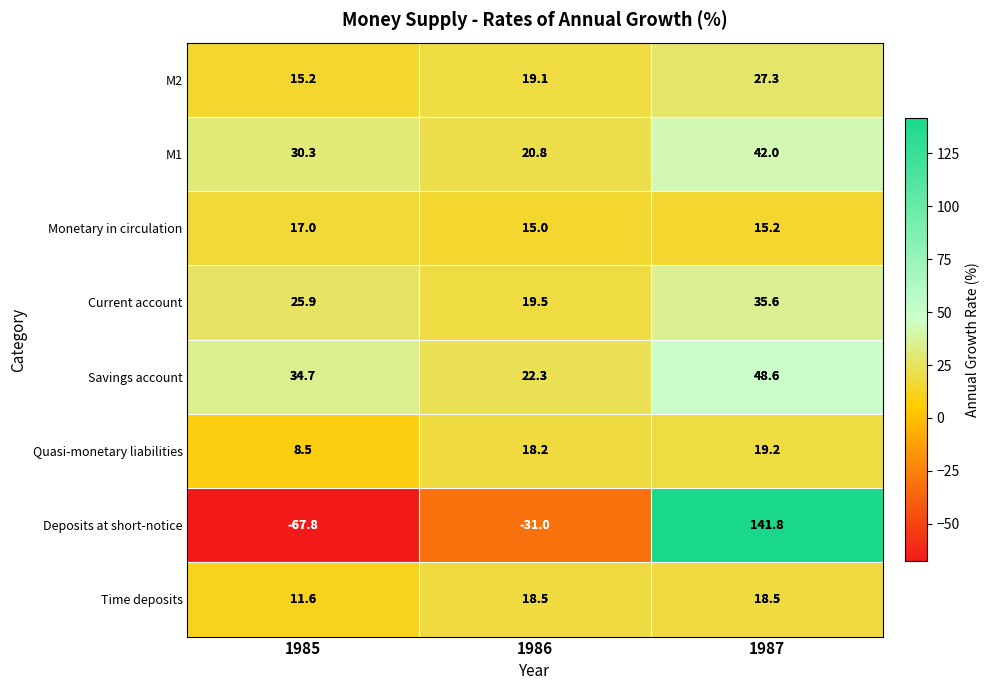

How many data points in M1 are above 30?

2